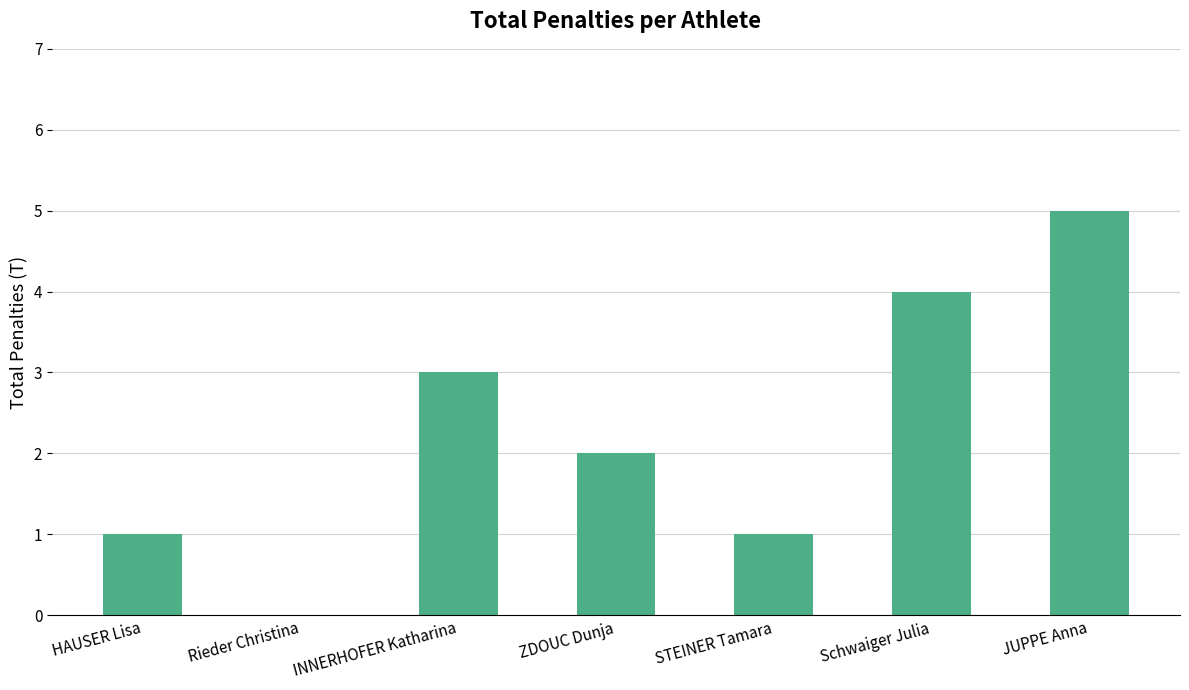

Reading right to left, extract all data points from this chart.

JUPPE Anna=5	Schwaiger Julia=4	STEINER Tamara=1	ZDOUC Dunja=2	INNERHOFER Katharina=3	Rieder Christina=0	HAUSER Lisa=1